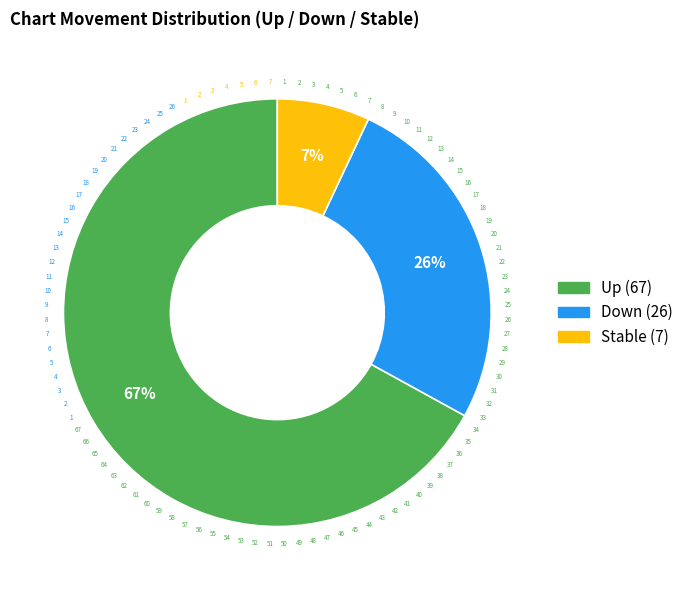

Is there a majority slice in this chart?

Yes